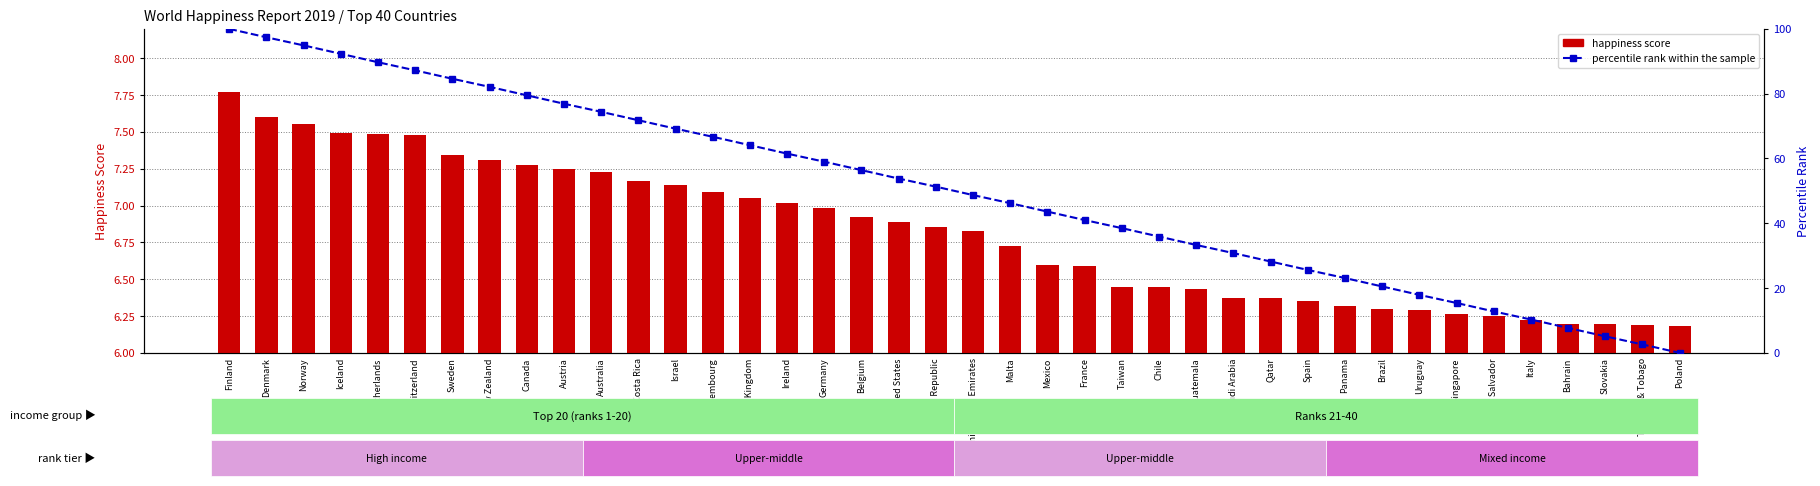

Reading left to right, list all the values displayed in this chart.

happiness score: Finland=7.8	Denmark=7.6	Norway=7.6	Iceland=7.5	Netherlands=7.5	Switzerland=7.5	Sweden=7.3	New Zealand=7.3	Canada=7.3	Austria=7.2	Australia=7.2	Costa Rica=7.2	Israel=7.1	Luxembourg=7.1	United Kingdom=7.1	Ireland=7.0	Germany=7.0	Belgium=6.9	United States=6.9	Czech Republic=6.9	United Arab Emirates=6.8	Malta=6.7	Mexico=6.6	France=6.6	Taiwan=6.4	Chile=6.4	Guatemala=6.4	Saudi Arabia=6.4	Qatar=6.4	Spain=6.4	Panama=6.3	Brazil=6.3	Uruguay=6.3	Singapore=6.3	El Salvador=6.3	Italy=6.2	Bahrain=6.2	Slovakia=6.2	Trinidad & Tobago=6.2	Poland=6.2
percentile rank within the sample: Finland=100.0	Denmark=97.4	Norway=94.9	Iceland=92.3	Netherlands=89.7	Switzerland=87.2	Sweden=84.6	New Zealand=82.1	Canada=79.5	Austria=76.9	Australia=74.4	Costa Rica=71.8	Israel=69.2	Luxembourg=66.7	United Kingdom=64.1	Ireland=61.5	Germany=59.0	Belgium=56.4	United States=53.8	Czech Republic=51.3	United Arab Emirates=48.7	Malta=46.2	Mexico=43.6	France=41.0	Taiwan=38.5	Chile=35.9	Guatemala=33.3	Saudi Arabia=30.8	Qatar=28.2	Spain=25.6	Panama=23.1	Brazil=20.5	Uruguay=17.9	Singapore=15.4	El Salvador=12.8	Italy=10.3	Bahrain=7.7	Slovakia=5.1	Trinidad & Tobago=2.6	Poland=0.0